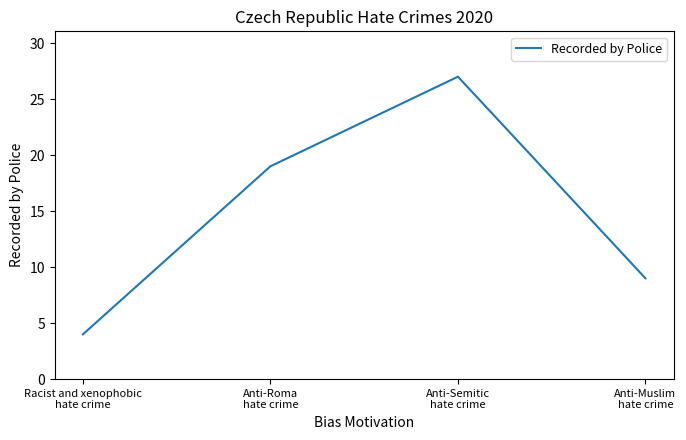

List the labels in order of value, smallest first.

Racist and xenophobic
hate crime, Anti-Muslim
hate crime, Anti-Roma
hate crime, Anti-Semitic
hate crime